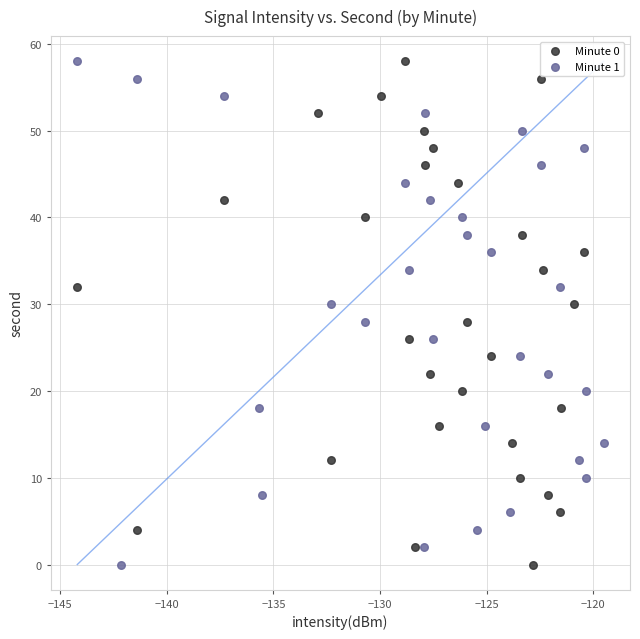

What are all the series names shown in the legend?

Minute 0, Minute 1